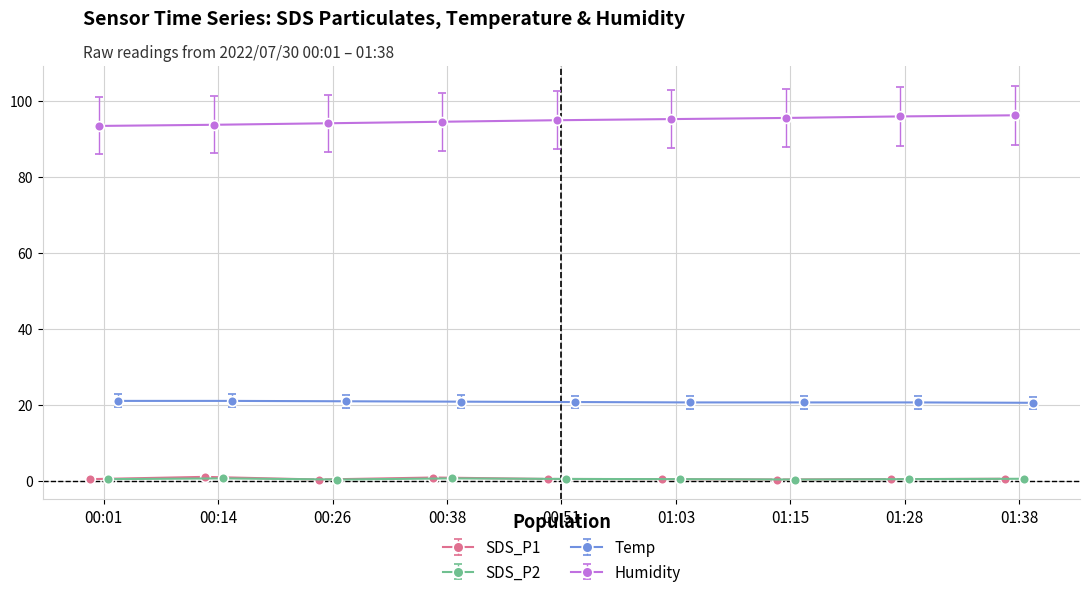

At which label is Humidity closest to 94?

00:14